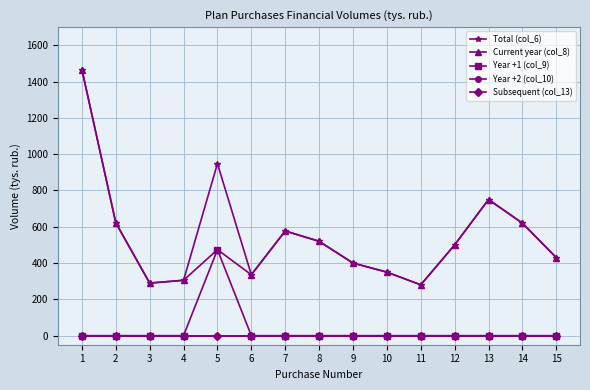

Which has a higher value, 4 or 10?

10